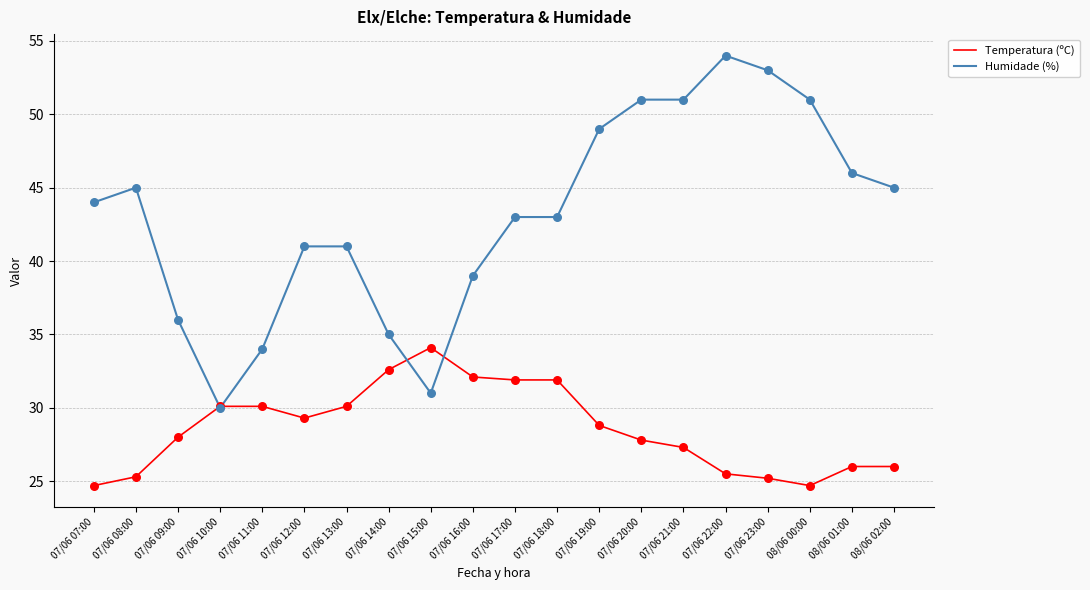

What is the total value across all series at 07/06 23:00?

78.2